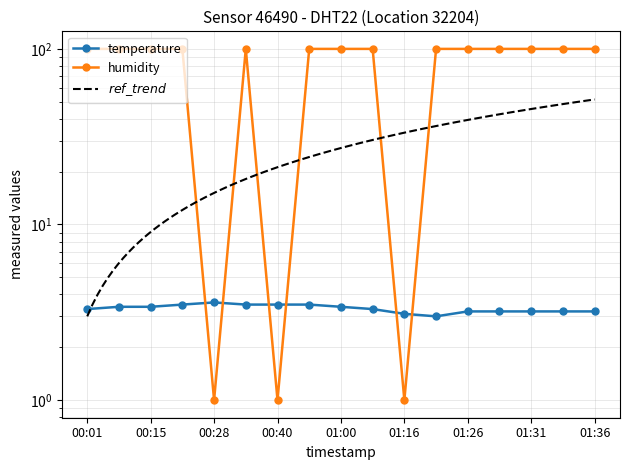

Where do temperature and humidity first cross each other?

00:20 and 00:28